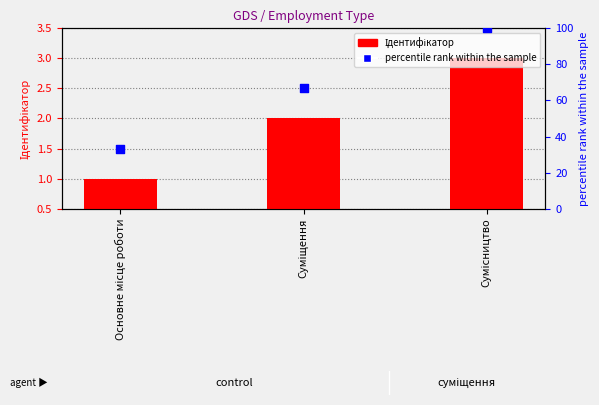

What are all the series names shown in the legend?

Ідентифікатор, percentile rank within the sample